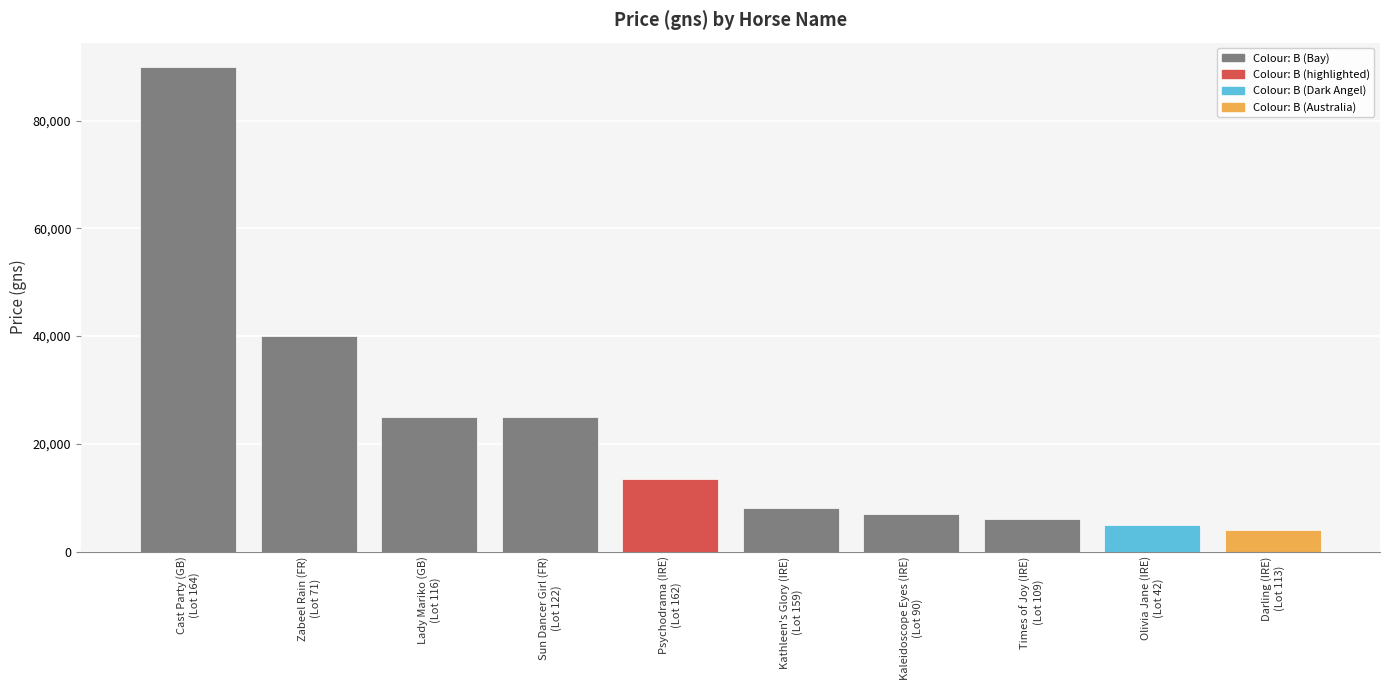

What is the sum of all values?

223500